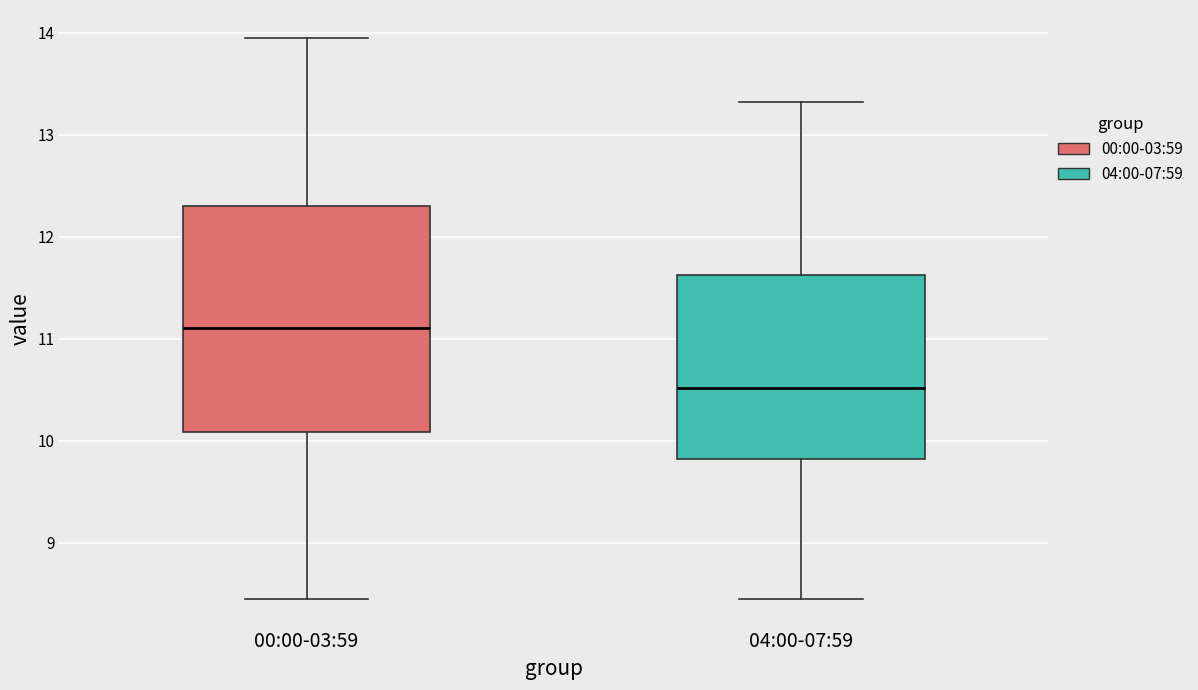

Reading left to right, read every box against the y-axis: the position of its median line, the range the box covers, and the ends of its whiskers. The values are not printed on the chart, so give them approximately, as read against the axis.

00:00-03:59: median 11.1, box 10.1 to 12.3, whiskers 8.5 to 14.0
04:00-07:59: median 10.5, box 9.8 to 11.6, whiskers 8.5 to 13.3